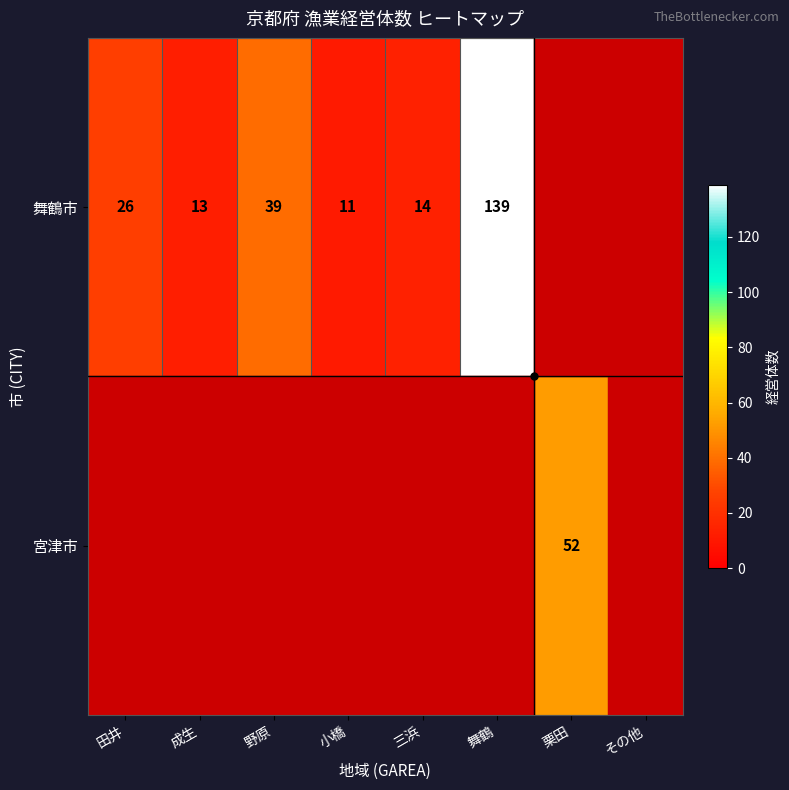

True or false: 宮津市 has a value of 75 at 栗田.

False